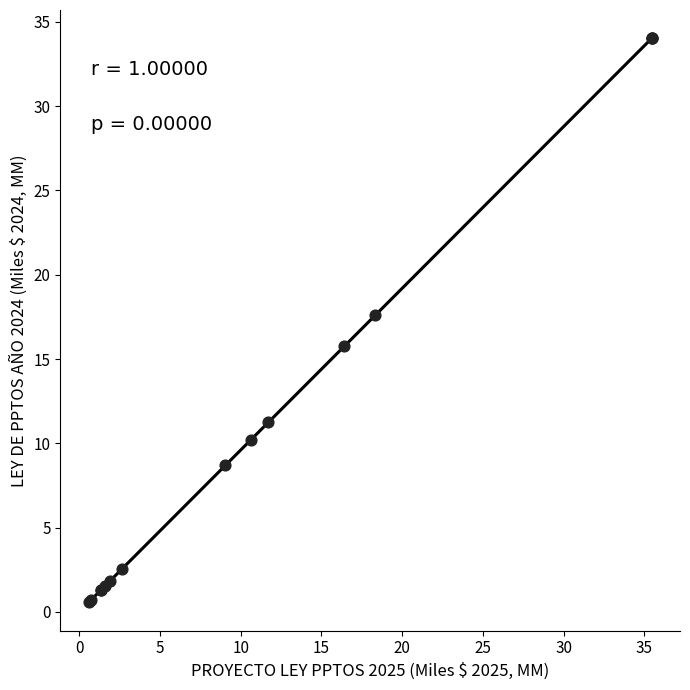

What Y value in the scatter plot is closest to 17?

17.6